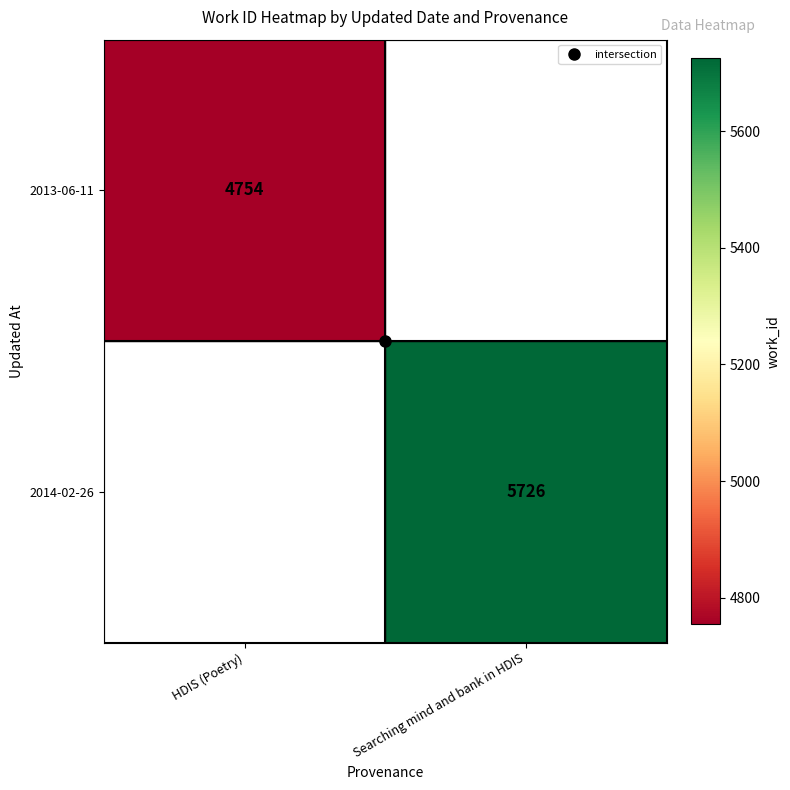

Rank the categories by 2013-06-11 value from highest to lowest.

HDIS (Poetry), Searching mind and bank in HDIS